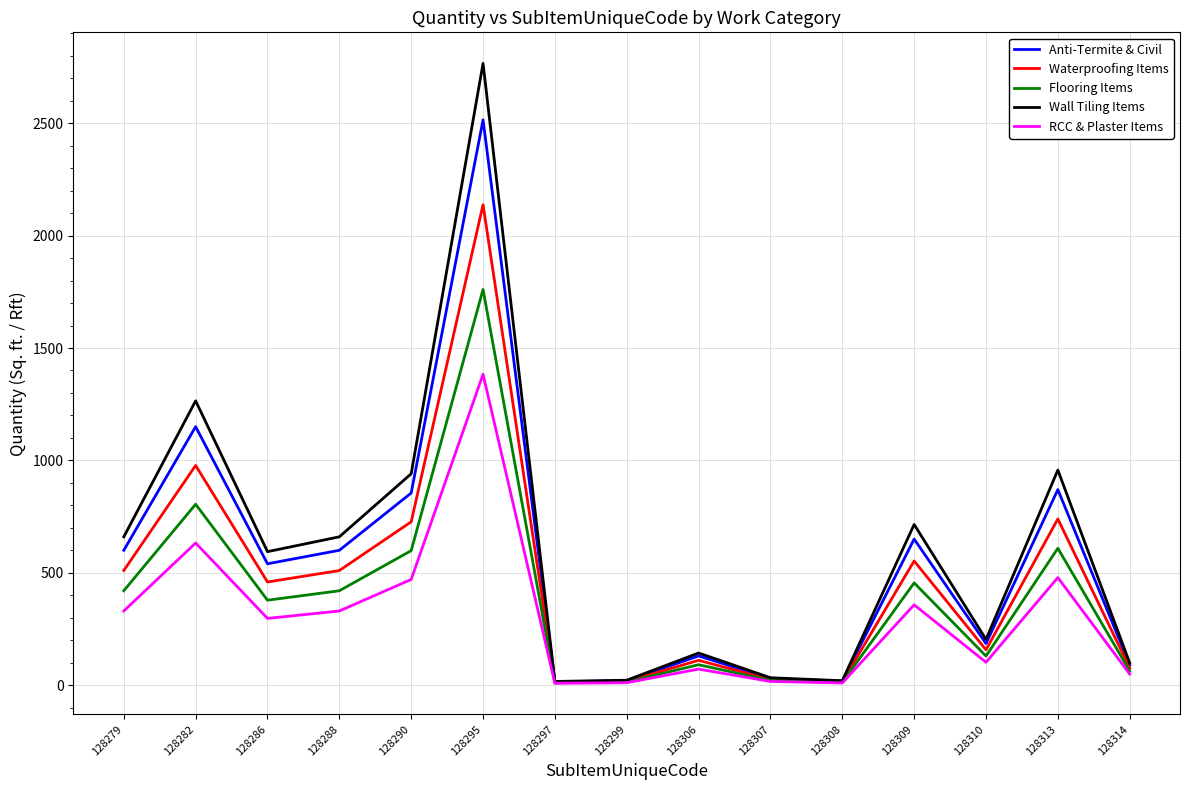

True or false: Waterproofing Items has a value of 1289.9 at 128282.

False